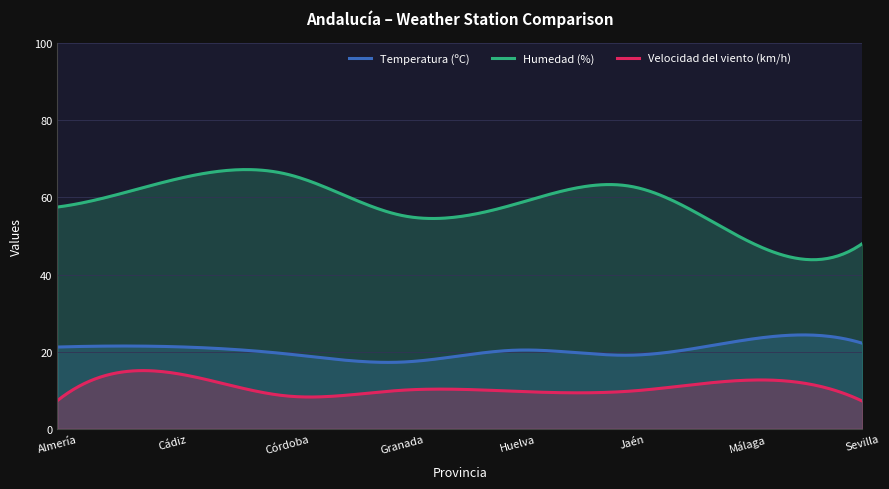

What is the total value across all series at Cádiz?

100.3